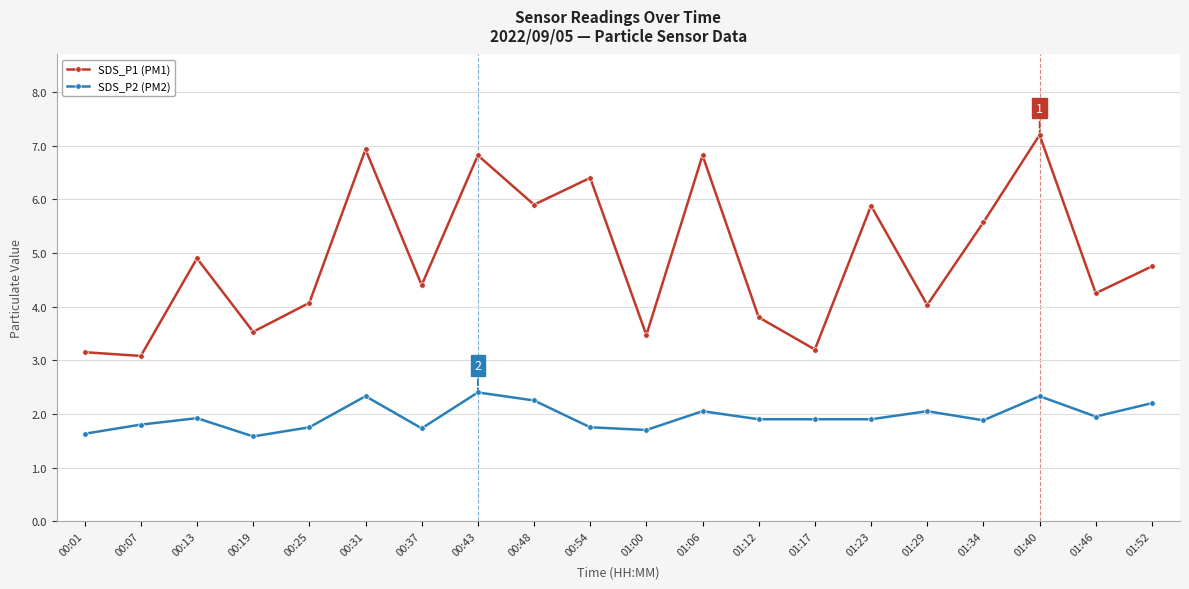

At how many categories does at least one series exceed 5?

8